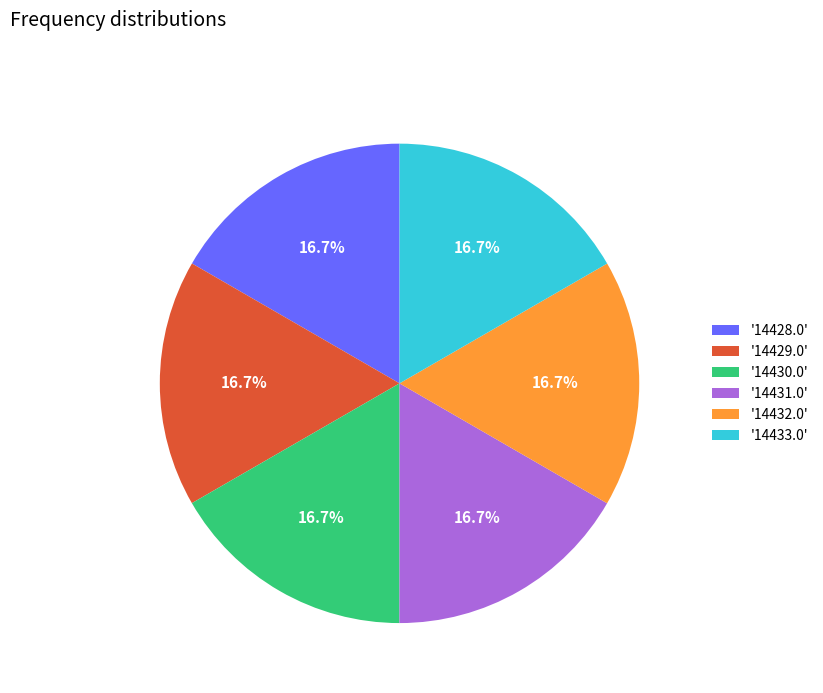

Does any single category account for the majority?

No